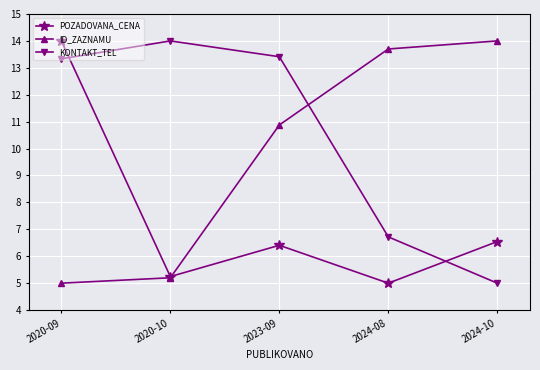

What is the difference between the KONTAKT_TEL values at 2023-09 and 2024-10?

8.4